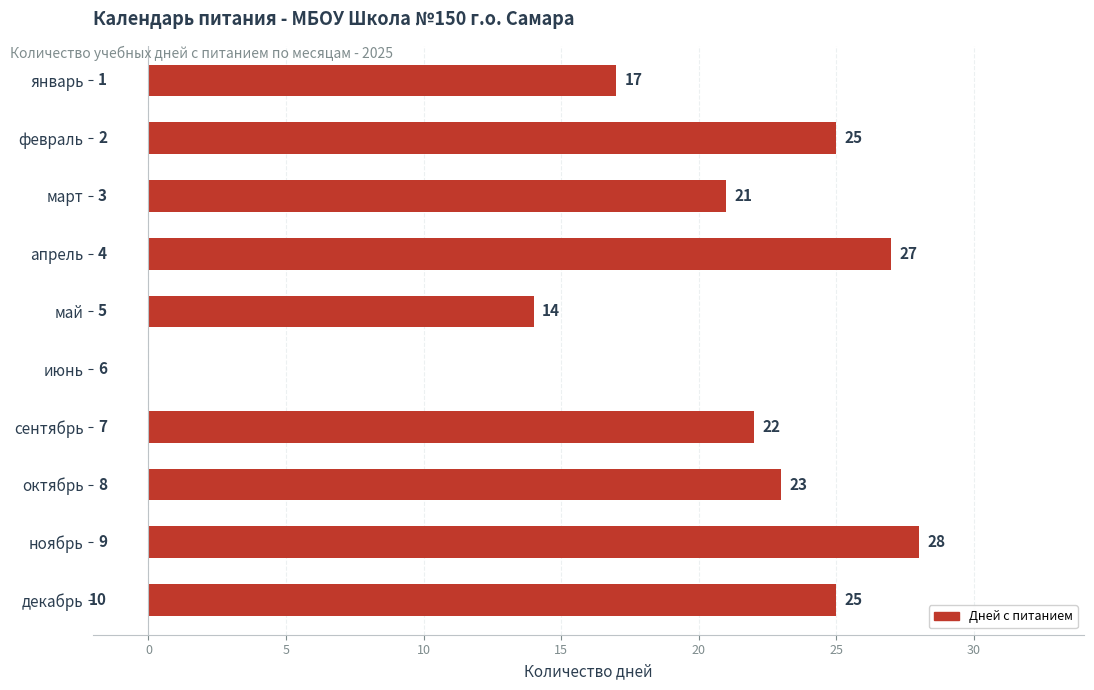

What is the difference between the maximum and second lowest values?

14